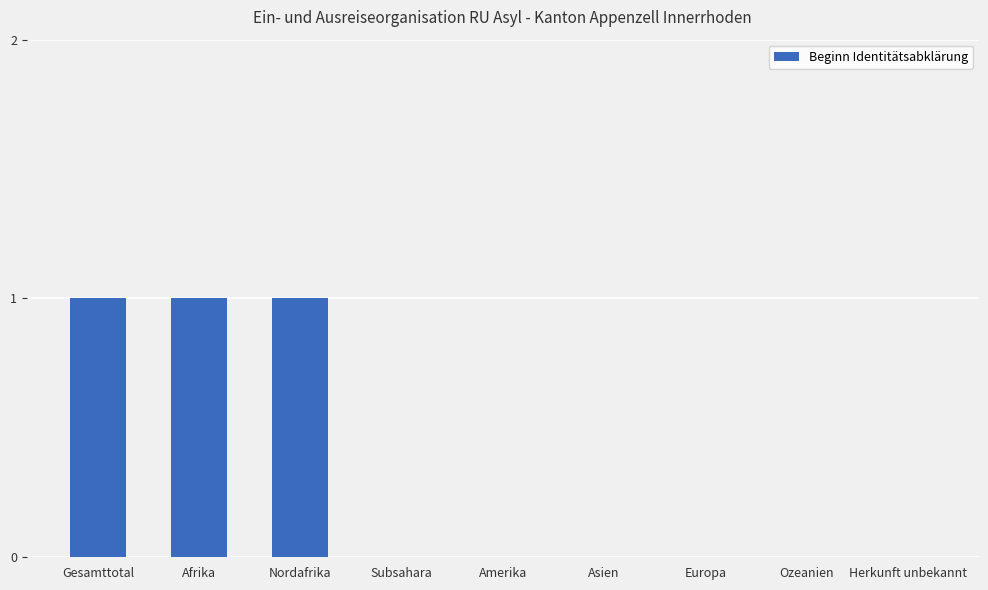

Which has a higher value, Amerika or Afrika?

Afrika